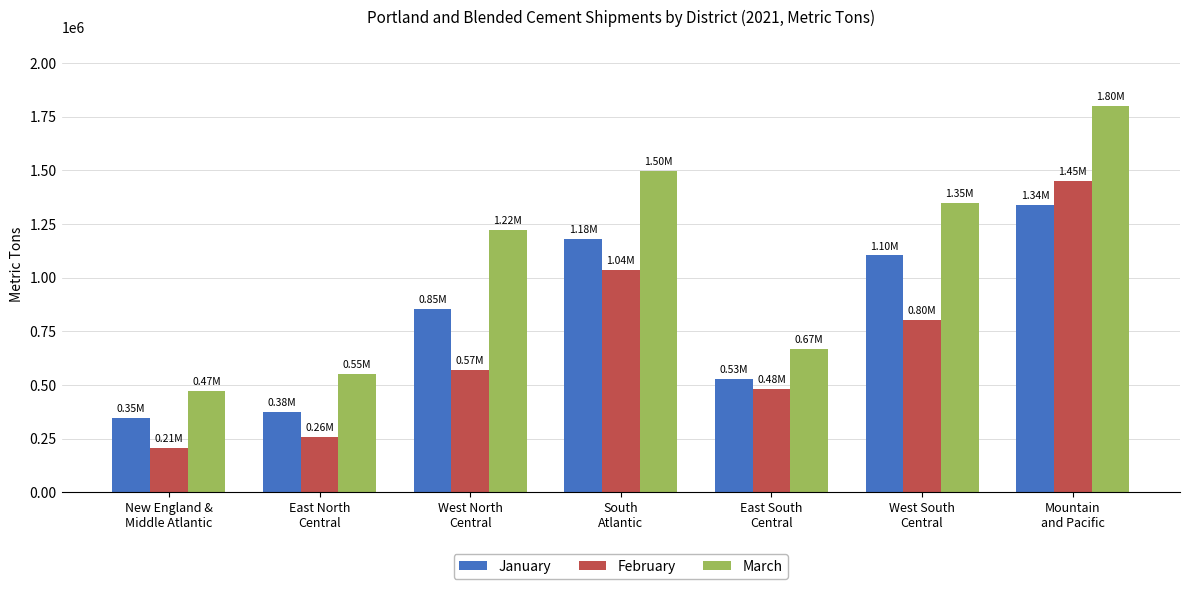

What are all the series names shown in the legend?

January, February, March